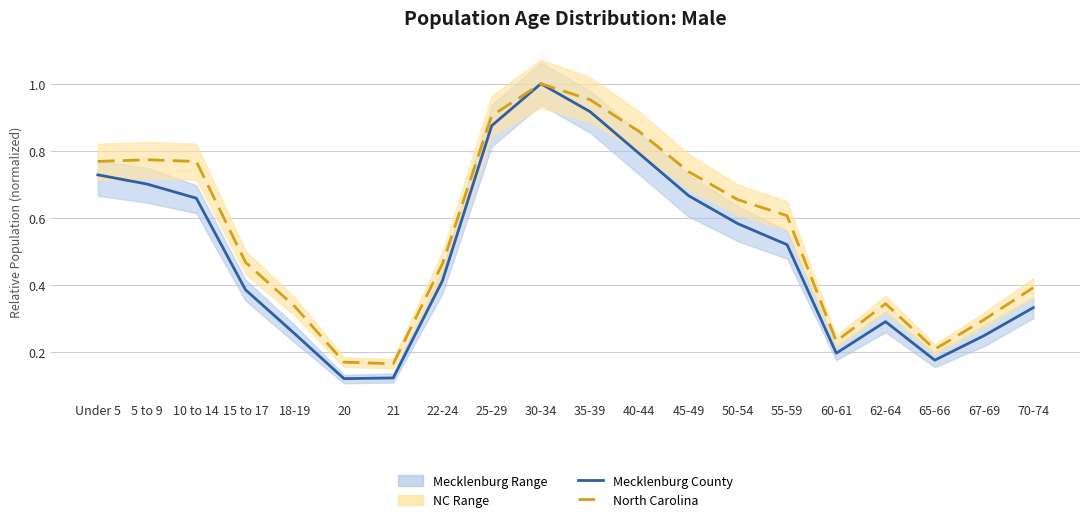

Which series has the largest total across all categories?

North Carolina